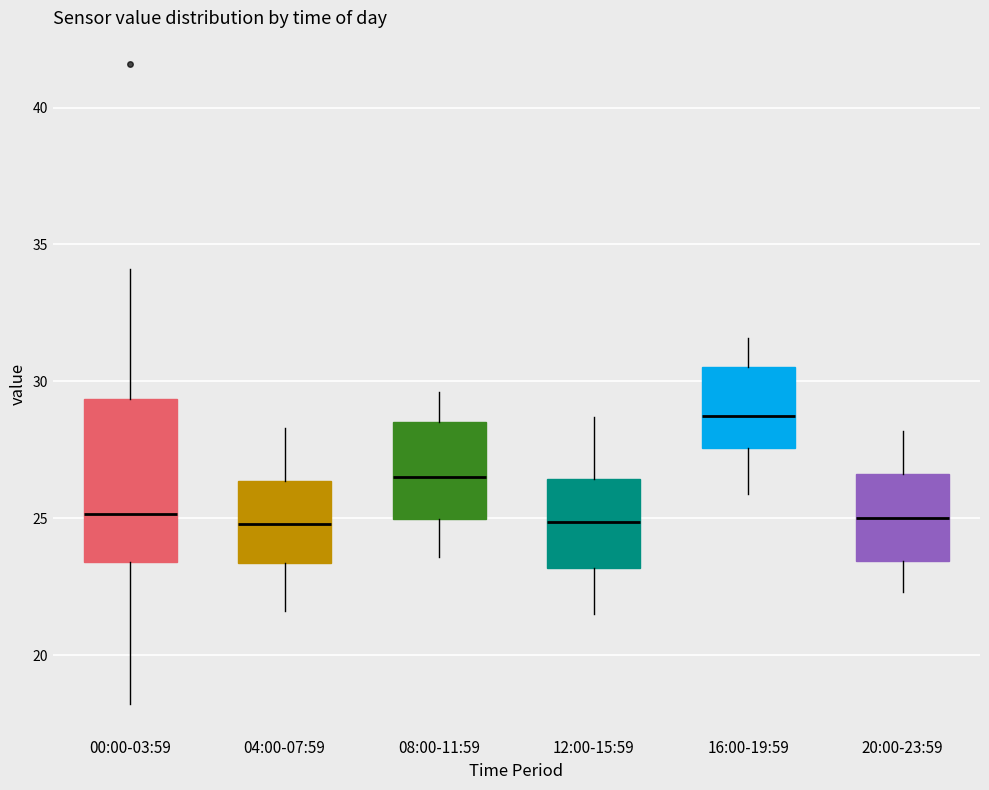

Reading left to right, read every box against the y-axis: the position of its median line, the range the box covers, and the ends of its whiskers. The values are not printed on the chart, so give them approximately, as read against the axis.

00:00-03:59: median 25.0, box 23.5 to 29.5, whiskers 18.0 to 34.0
04:00-07:59: median 25.0, box 23.5 to 26.5, whiskers 21.5 to 28.5
08:00-11:59: median 26.5, box 25.0 to 28.5, whiskers 23.5 to 29.5
12:00-15:59: median 25.0, box 23.0 to 26.5, whiskers 21.5 to 28.5
16:00-19:59: median 29.0, box 27.5 to 30.5, whiskers 26.0 to 31.5
20:00-23:59: median 25.0, box 23.5 to 26.5, whiskers 22.5 to 28.0